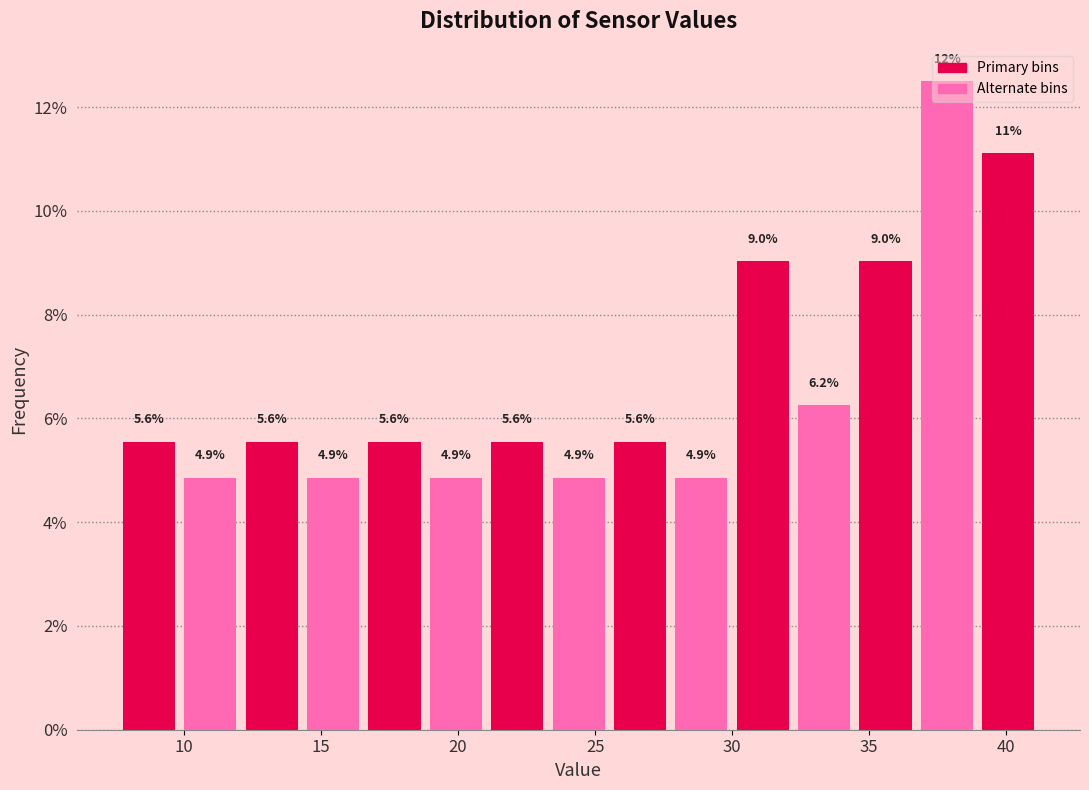

Over which range of the x-axis is the bar tallest?

36.5 to 39.0